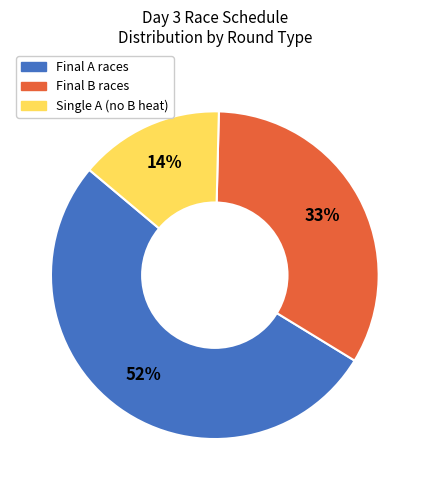

To the nearest percent, what is the combined percentage of Final A races and Final B races?

86%